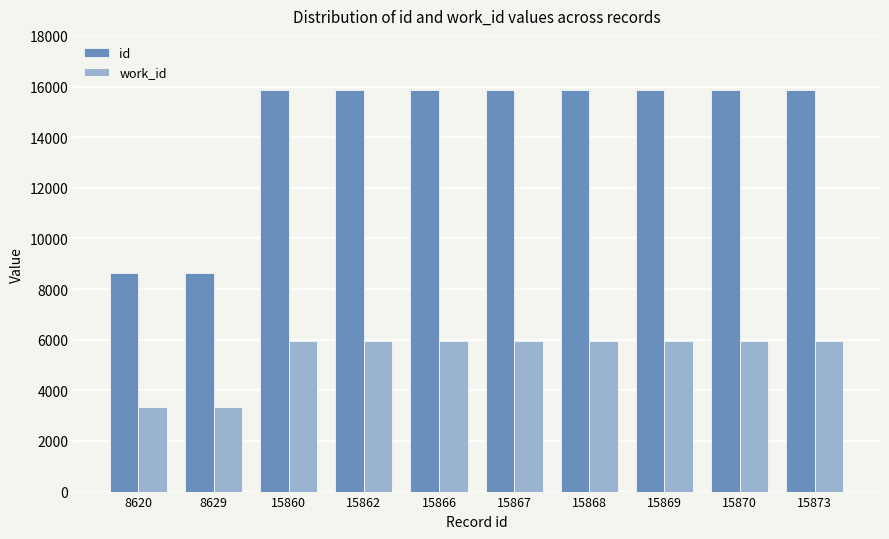

At 15873, list the series in order from largest to smallest.

id, work_id